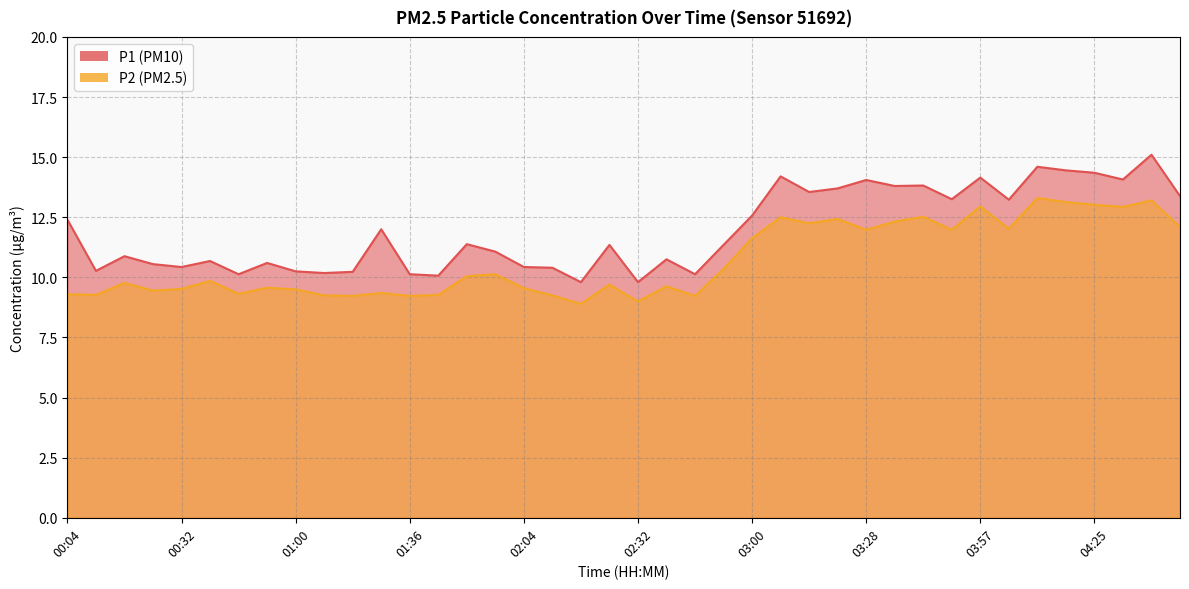

Reading left to right, transcribe all the data shown in this chart.

P1: 00:04=12.4	00:11=10.3	00:18=10.9	00:25=10.6	00:32=10.4	00:39=10.7	00:46=10.1	00:53=10.6	01:00=10.2	01:14=10.2	01:21=10.2	01:29=12.0	01:36=10.1	01:43=10.1	01:50=11.4	01:57=11.1	02:04=10.4	02:11=10.4	02:18=9.8	02:25=11.3	02:32=9.8	02:39=10.8	02:46=10.1	02:53=11.3	03:00=12.6	03:07=14.2	03:14=13.6	03:21=13.7	03:28=14.1	03:35=13.8	03:42=13.8	03:49=13.2	03:57=14.2	04:04=13.2	04:11=14.6	04:18=14.4	04:25=14.3	04:32=14.1	04:39=15.1	04:46=13.4
P2: 00:04=9.3	00:11=9.3	00:18=9.8	00:25=9.4	00:32=9.5	00:39=9.8	00:46=9.3	00:53=9.6	01:00=9.5	01:14=9.2	01:21=9.2	01:29=9.3	01:36=9.2	01:43=9.3	01:50=10.1	01:57=10.1	02:04=9.6	02:11=9.2	02:18=8.9	02:25=9.7	02:32=9.0	02:39=9.6	02:46=9.2	02:53=10.3	03:00=11.6	03:07=12.5	03:14=12.2	03:21=12.4	03:28=12.0	03:35=12.3	03:42=12.5	03:49=12.0	03:57=12.9	04:04=12.0	04:11=13.3	04:18=13.1	04:25=13.0	04:32=12.9	04:39=13.2	04:46=12.1